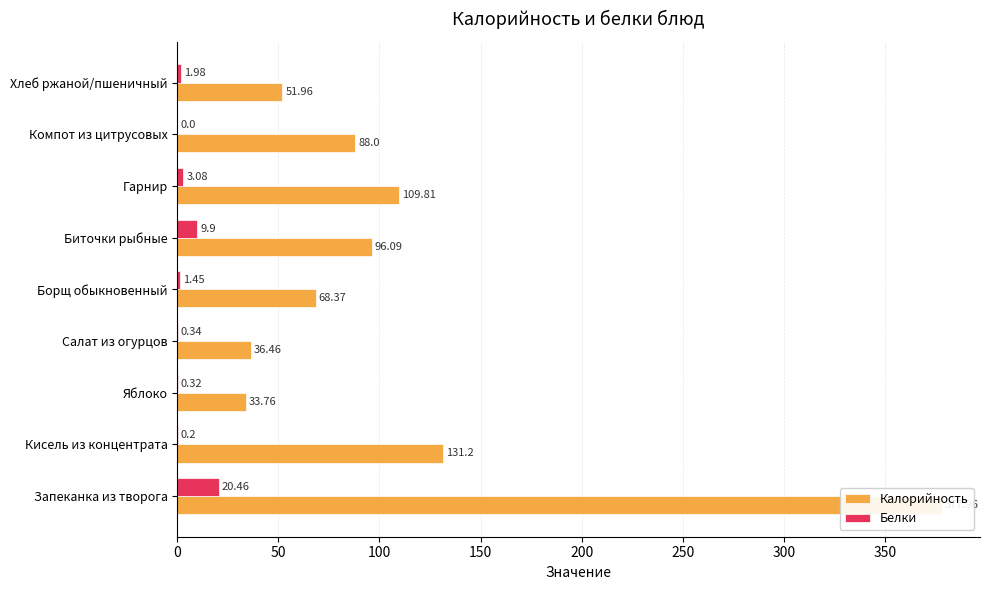

How many groups of bars are there?

9